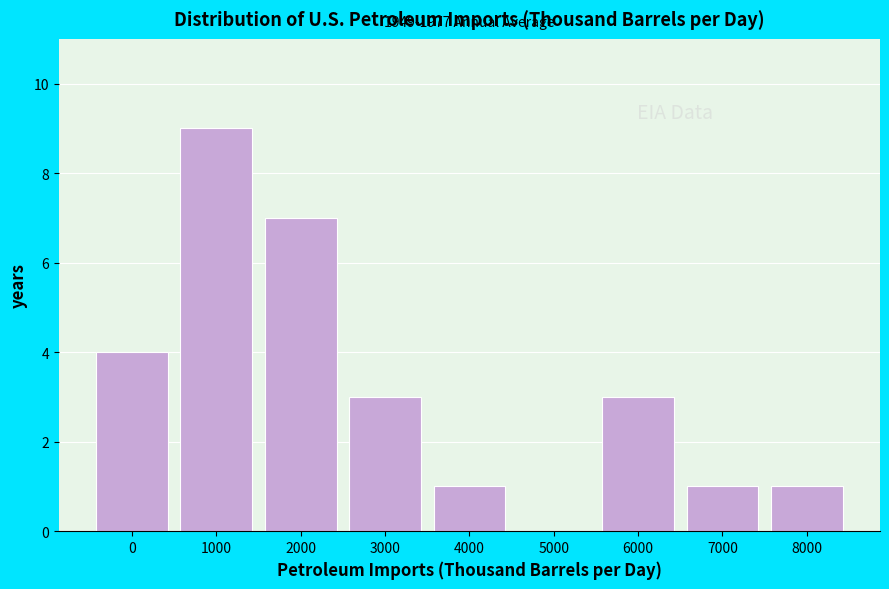

Reading right to left, what are all the values shown in this chart?

8000=1	7000=1	6000=3	5000=0	4000=1	3000=3	2000=7	1000=9	0=4